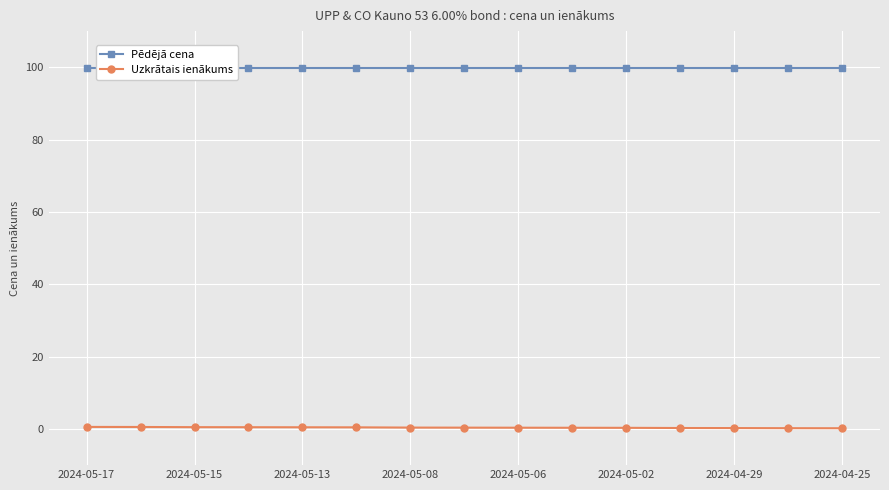

What is the spread (max minus min) of values at 2024-04-25?

99.7